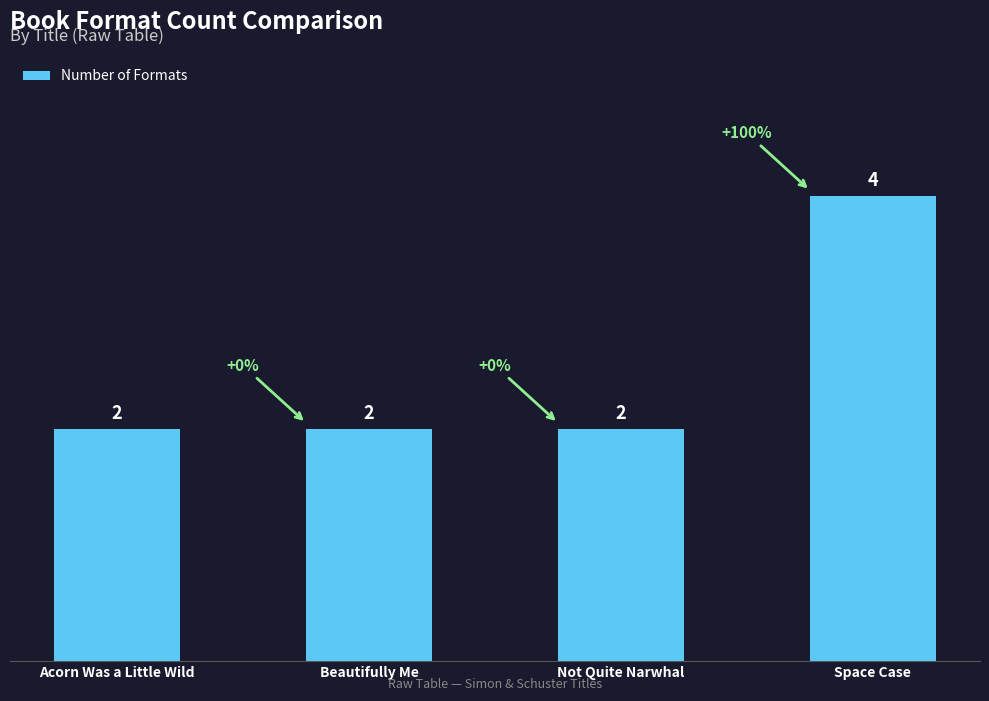

What is the greatest value displayed?

4